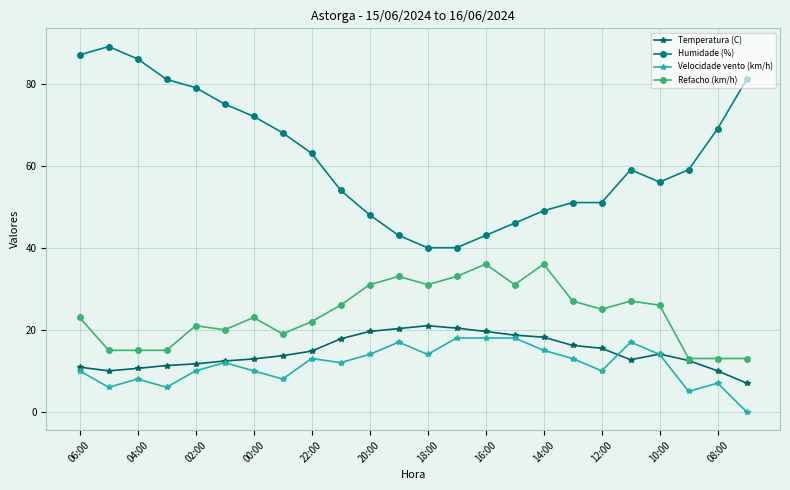

True or false: Humidade (%) and Temperatura (C) intersect in this chart.

False